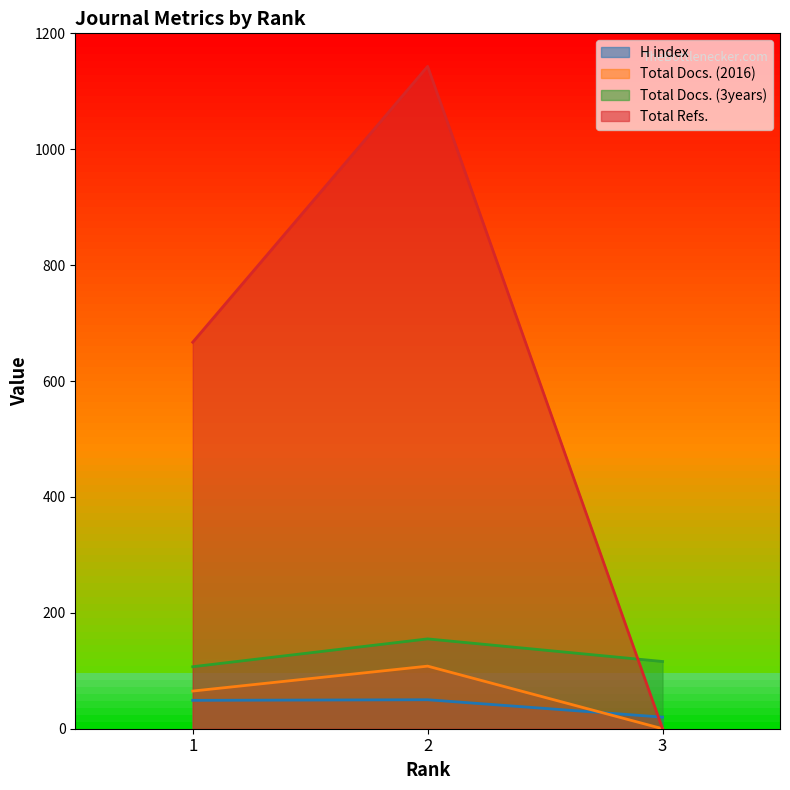

How many lines are shown in the chart?

4